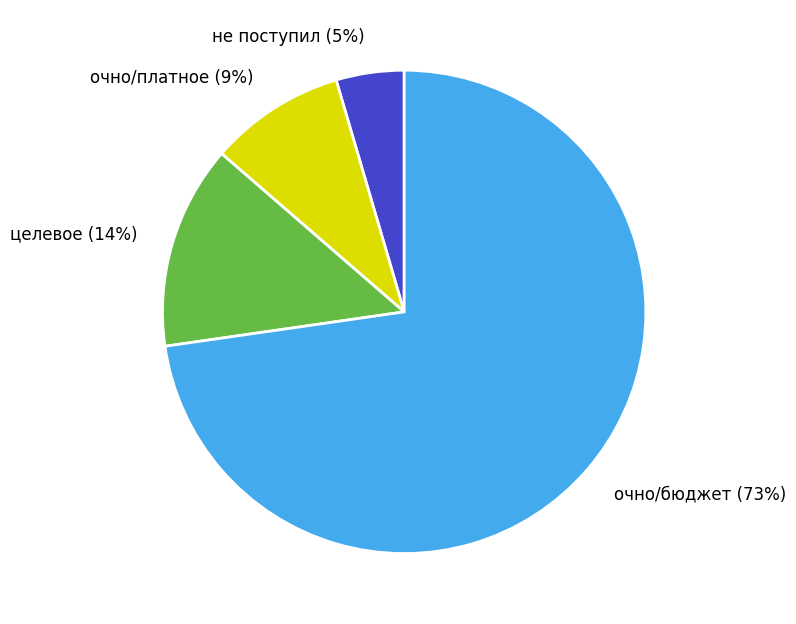

The очно/бюджет slice represents 73% of the pie. True or false?

True